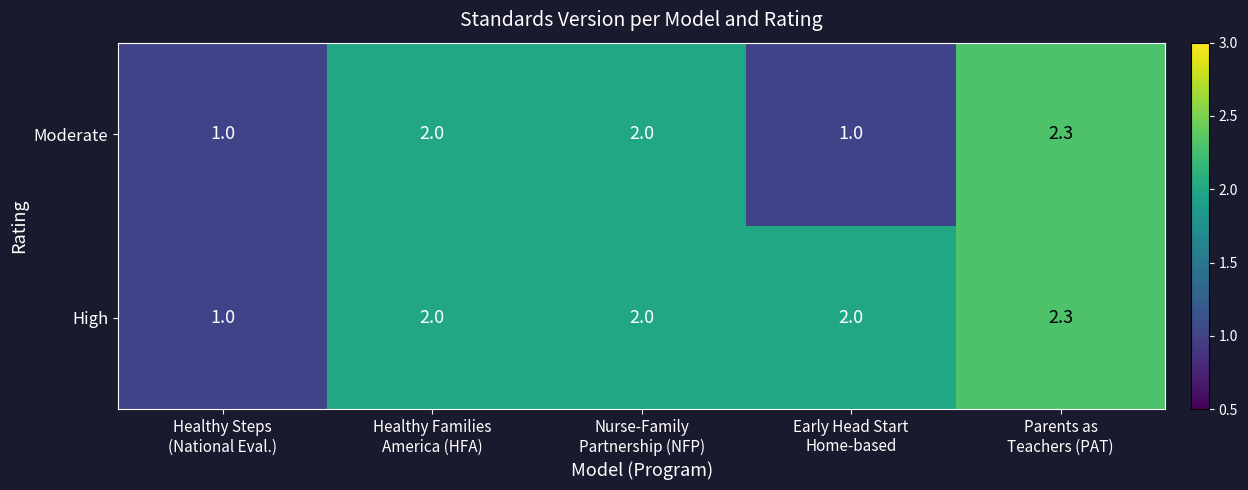

Rank the series by their average value, from lowest to highest.

Moderate, High